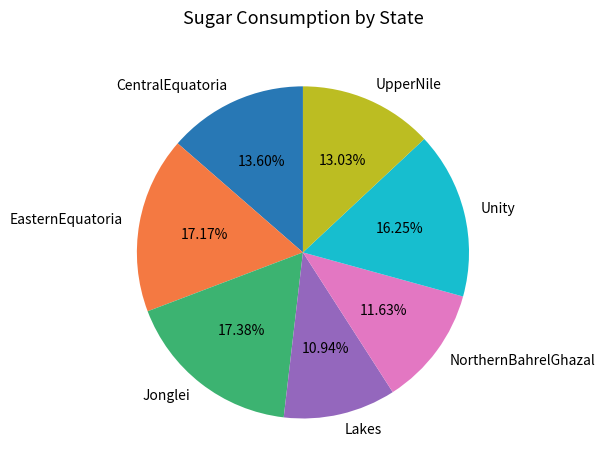

Do Jonglei and EasternEquatoria together represent more than half of the pie?

No